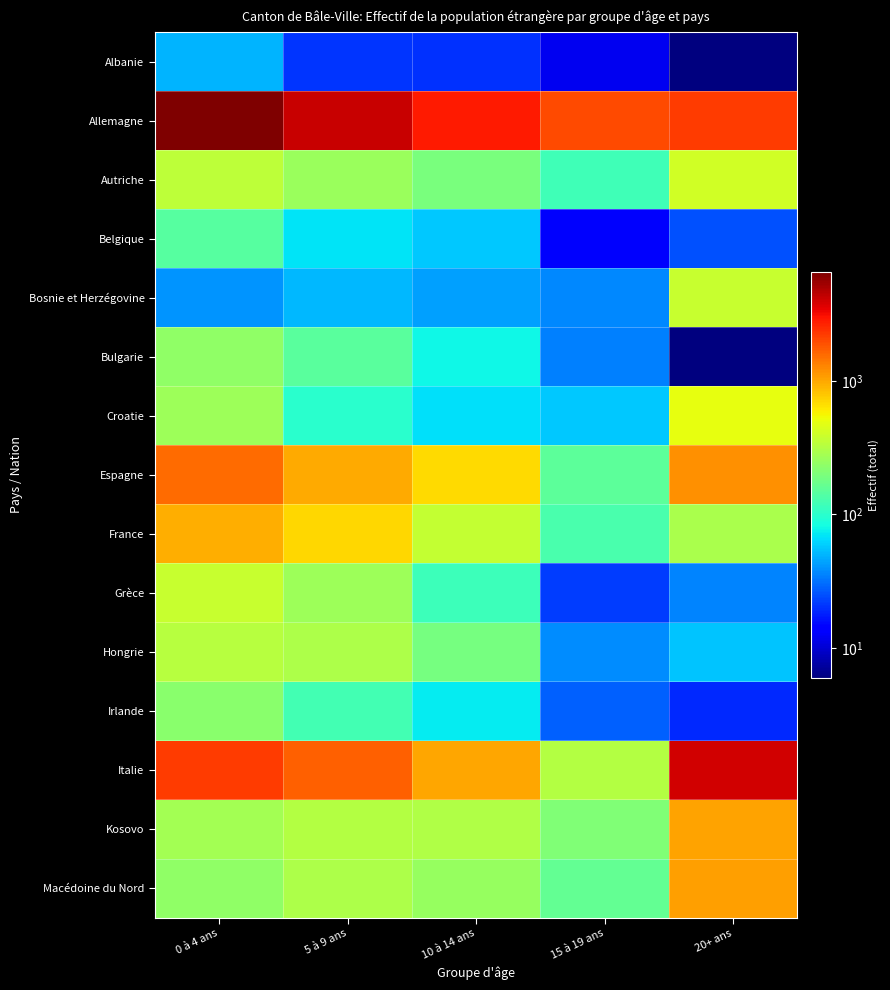

List the series in order of their peak value, lowest first.

Albanie, Belgique, Irlande, Bulgarie, Hongrie, Grèce, Bosnie et Herzégovine, Autriche, Croatie, France, Kosovo, Macédoine du Nord, Espagne, Italie, Allemagne